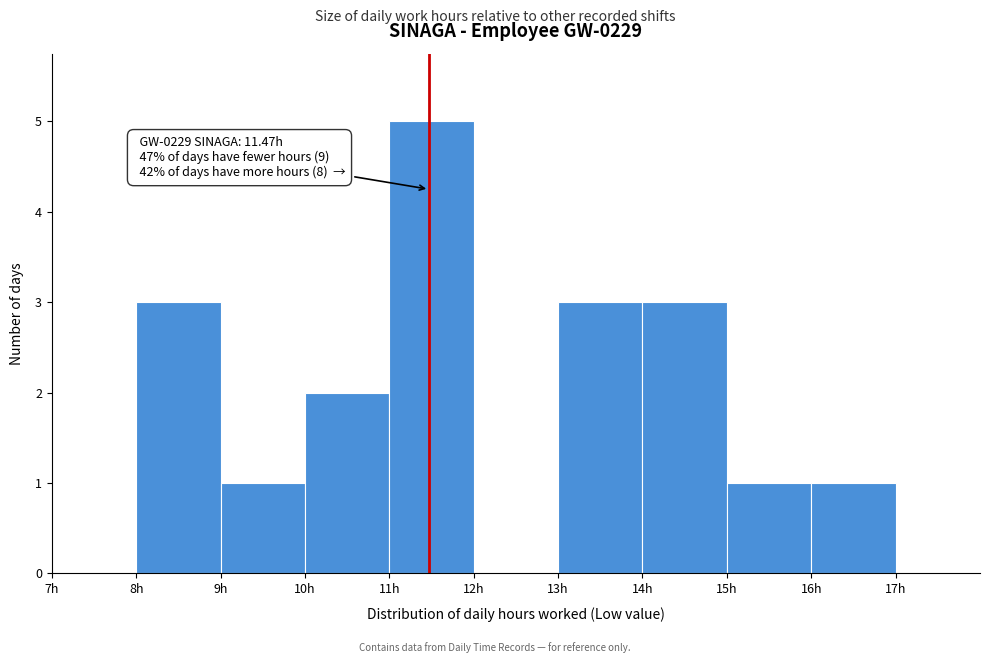

Which range on the x-axis has the tallest bar?

11 to 12